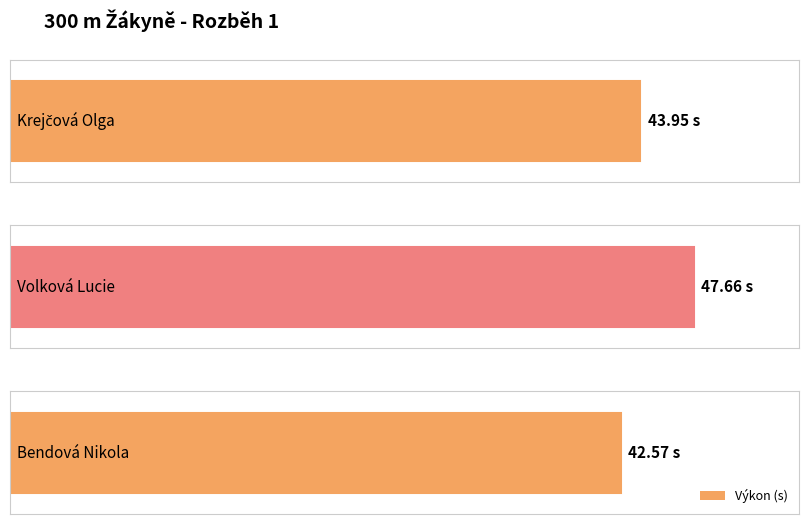

What is the value of the 1st bar from the left?

44.0